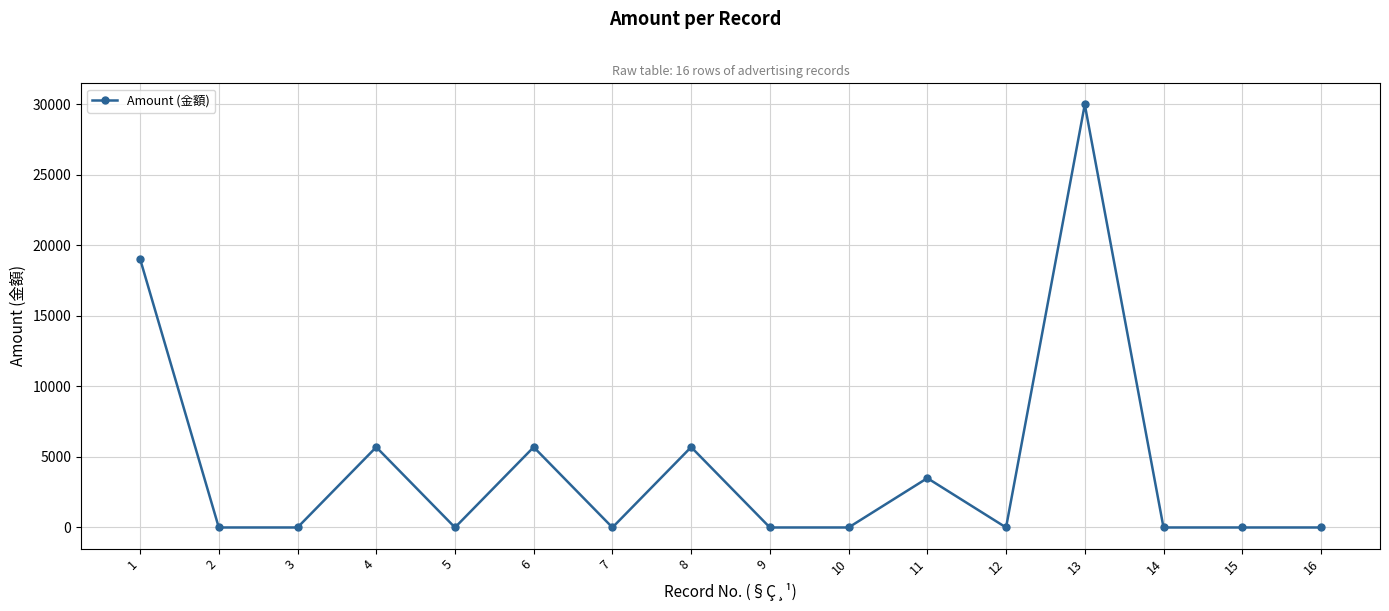

What is the ratio of the value at 13 to the value at 4?

5.3